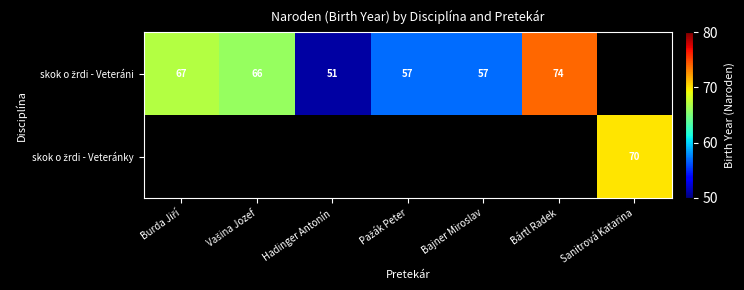

List the series in order of their overall mean, highest first.

skok o žrdi - Veteráni, skok o žrdi - Veteránky